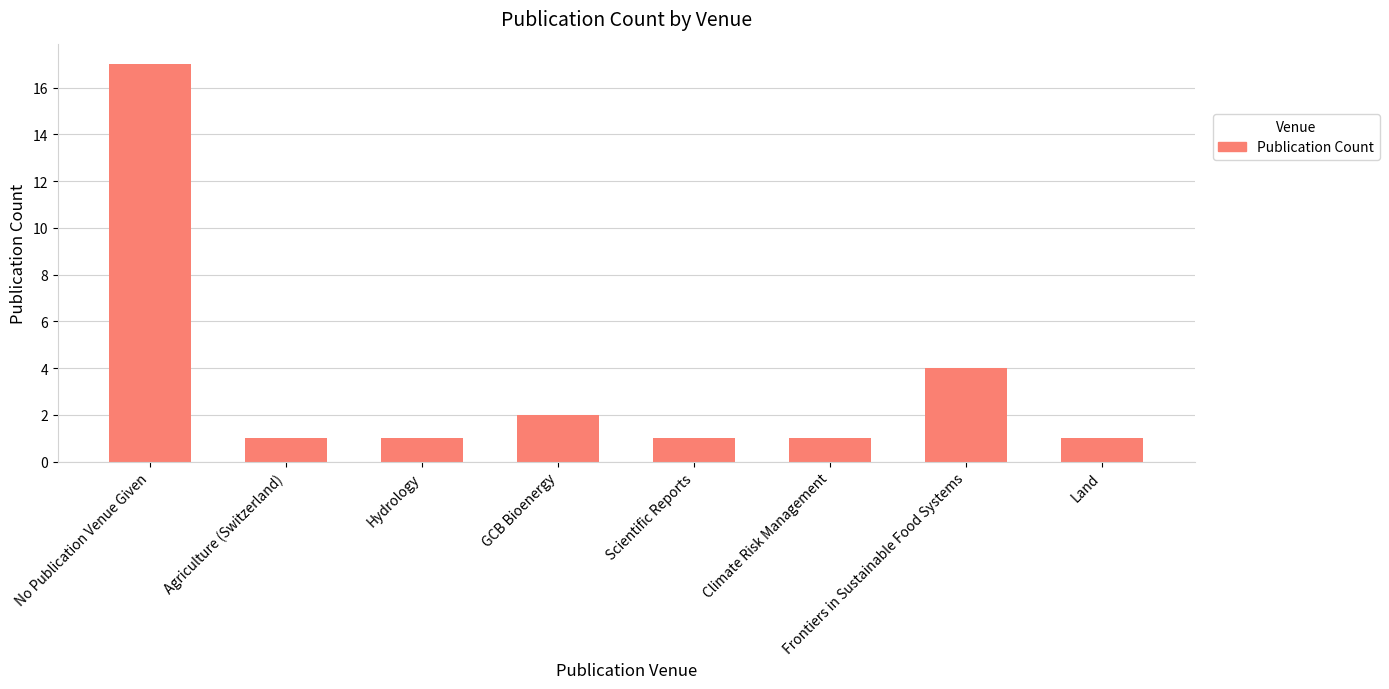

What is the greatest value displayed?

17